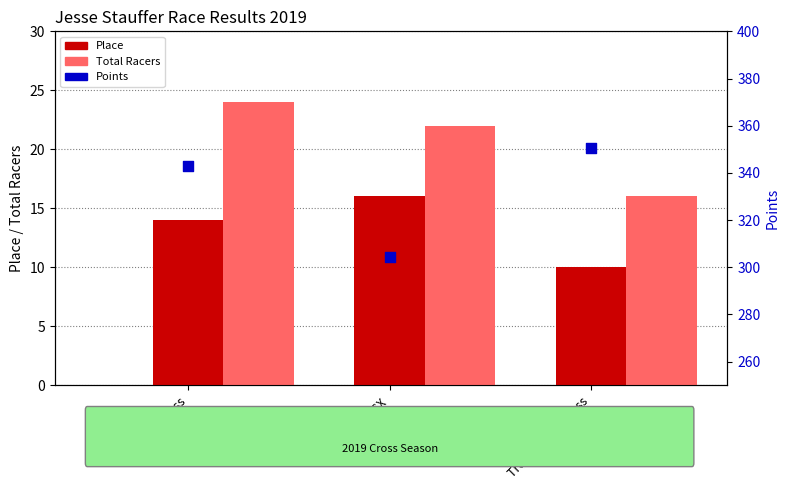

What are all the series names shown in the legend?

Place, Total Racers, Points